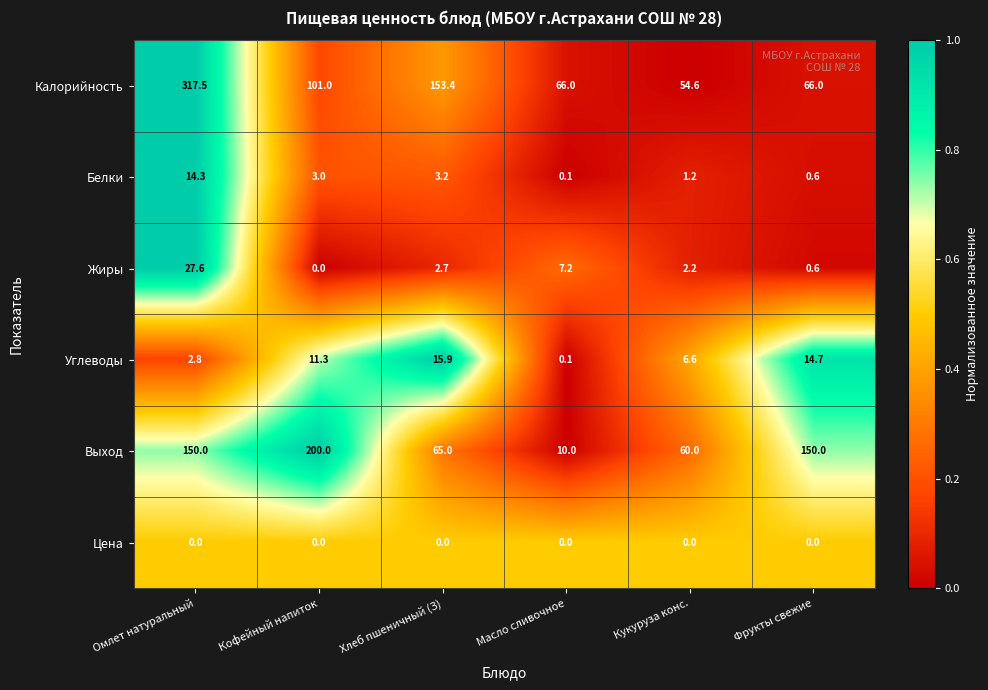

Rank the series by their maximum value, from lowest to highest.

Цена, Белки, Углеводы, Жиры, Выход, Калорийность